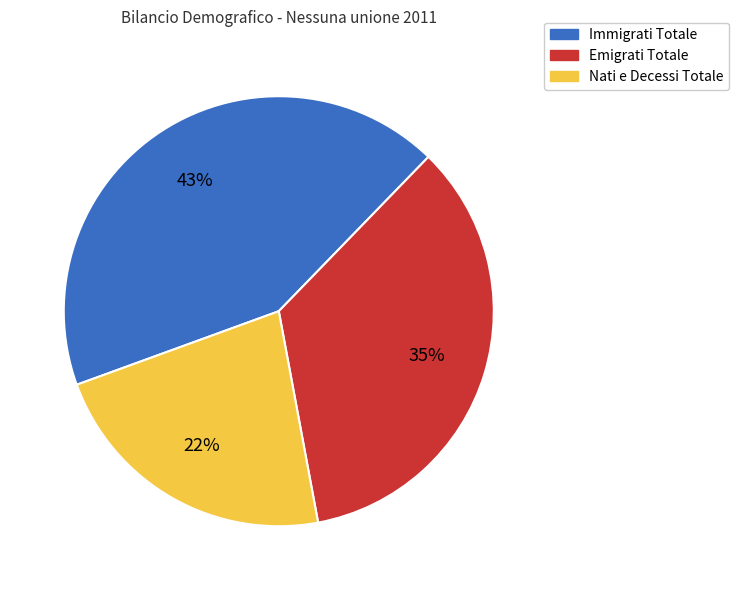

How many slices are in this pie chart?

3